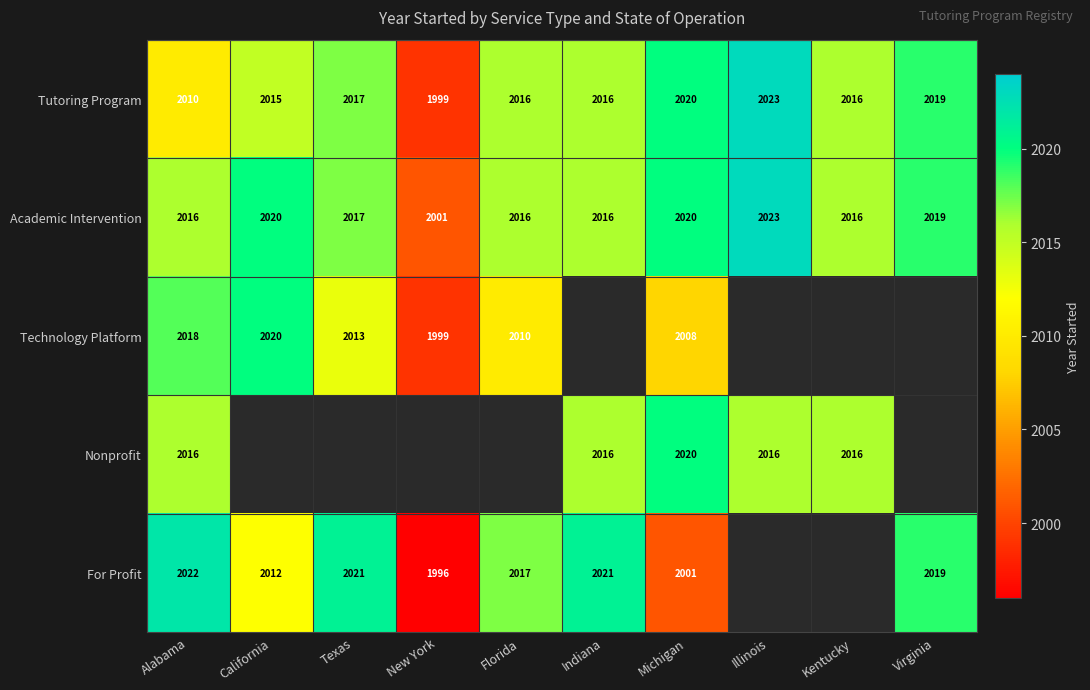

Is it true that Technology Platform equals 1268 at Florida?

False